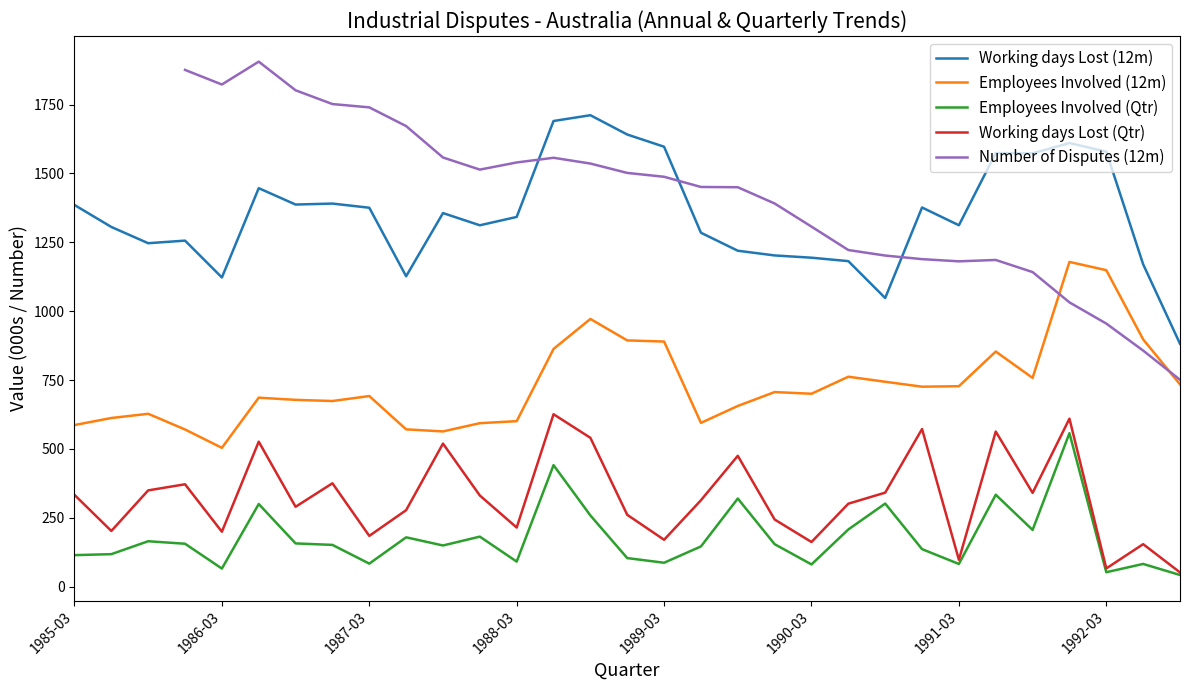

How many times do Number of Disputes (12m) and Working days Lost (12m) cross each other?

3